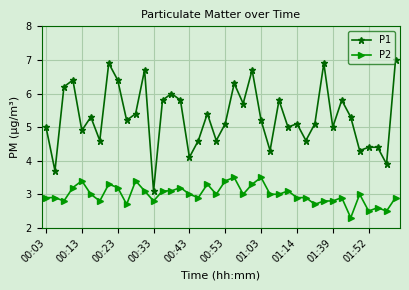

What is the smallest value displayed?

2.3